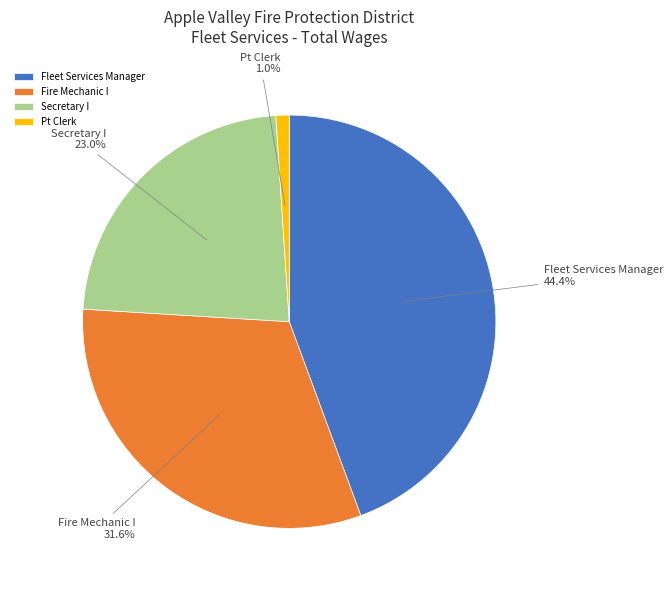

Which has a higher value, Pt Clerk or Secretary I?

Secretary I